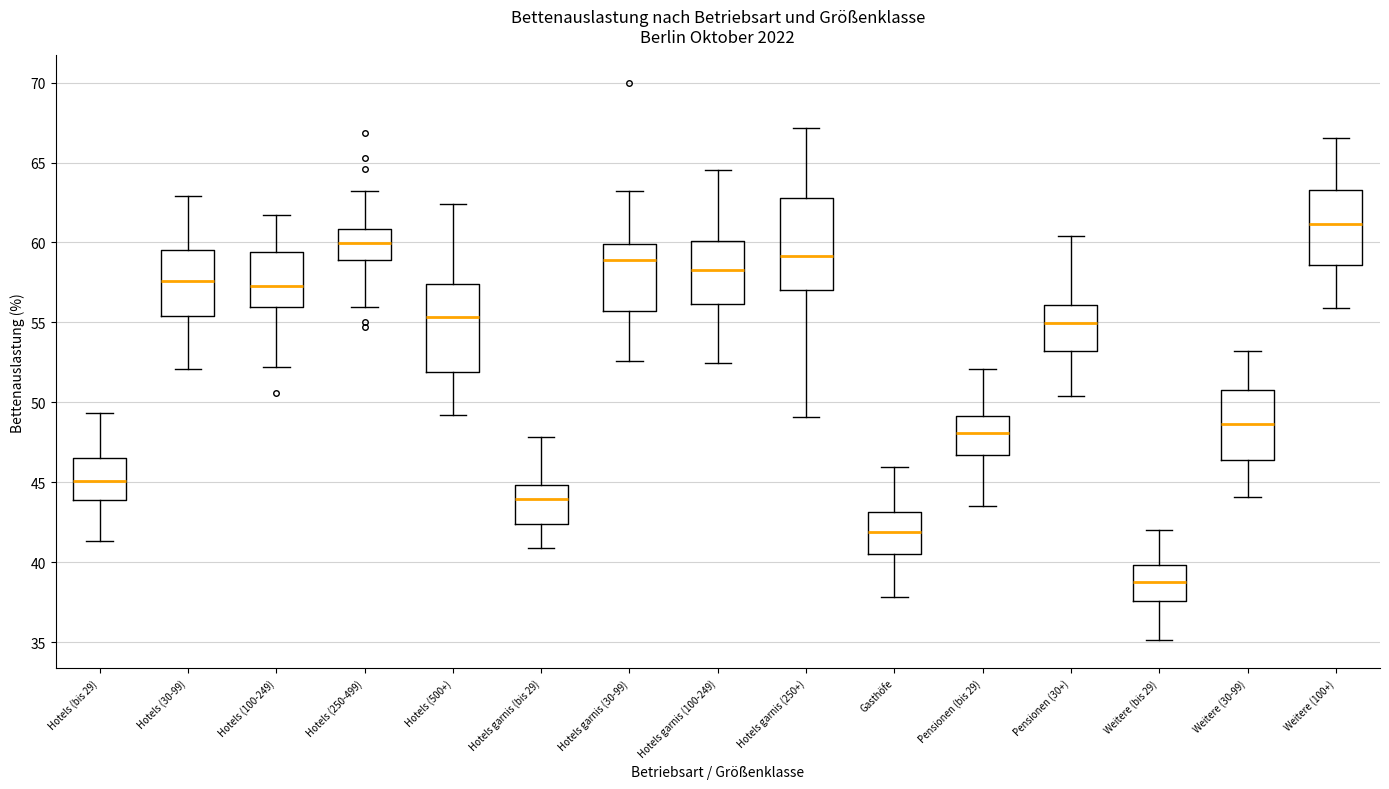

Which box has the lowest median line?

Weitere (bis 29)